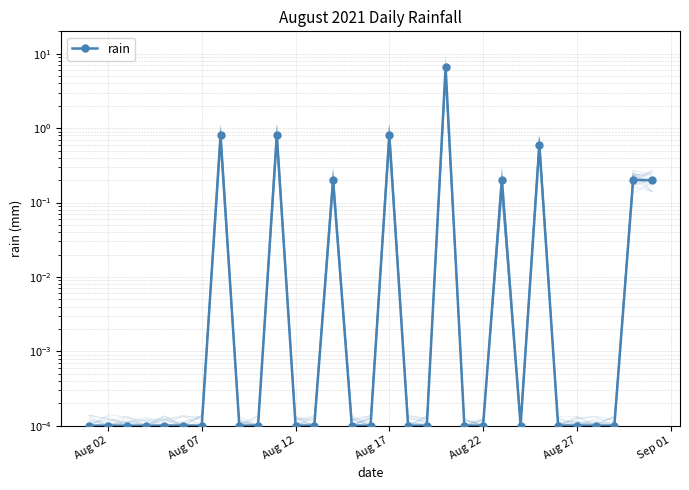

Is this an area chart (filled region under the line)?

No